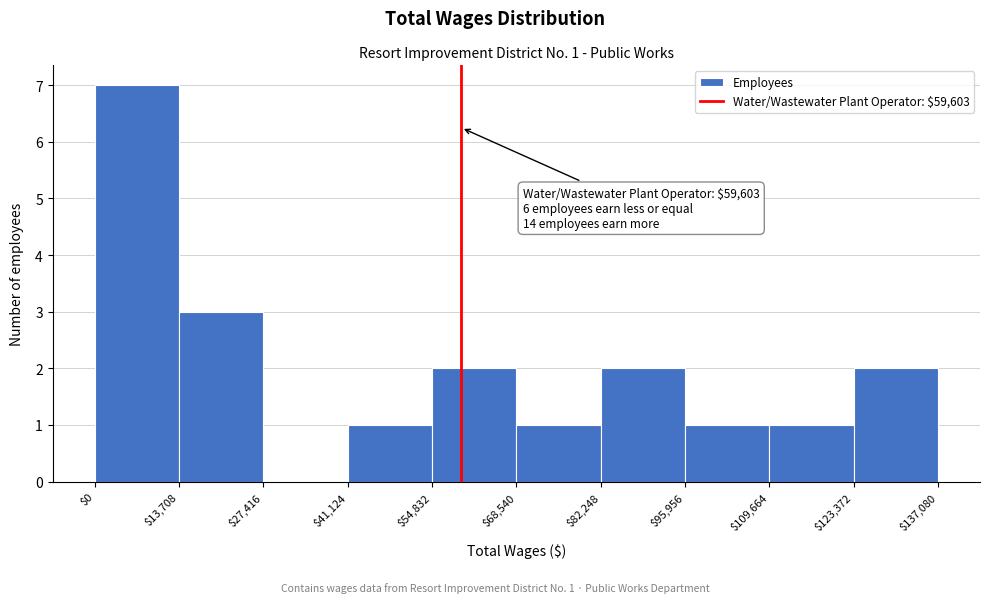

Which range on the x-axis has the tallest bar?

$0 to $13,708